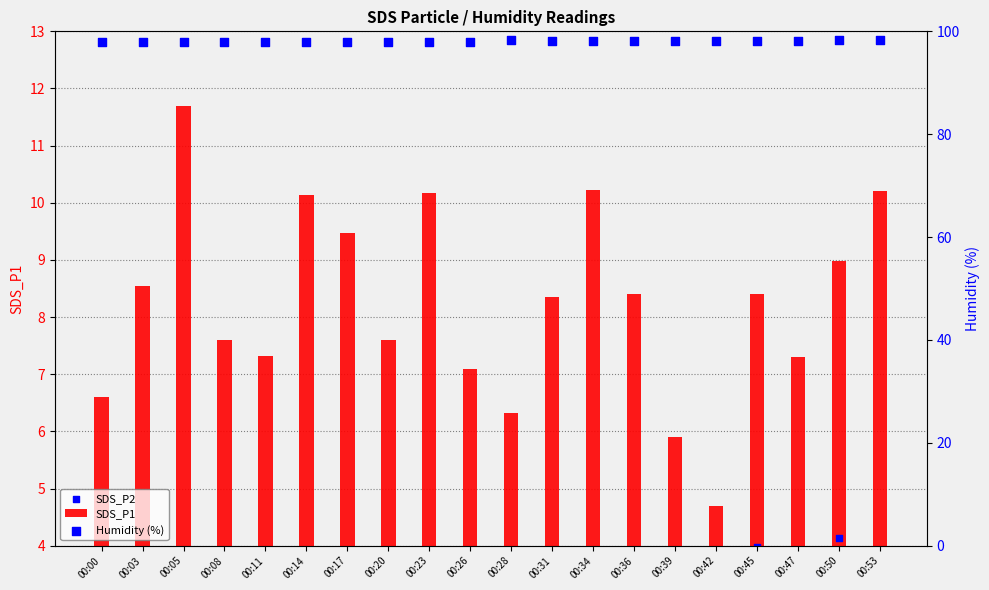

Is the value of Humidity (%) at 00:50 greater than the value of SDS_P1 at 00:31?

Yes